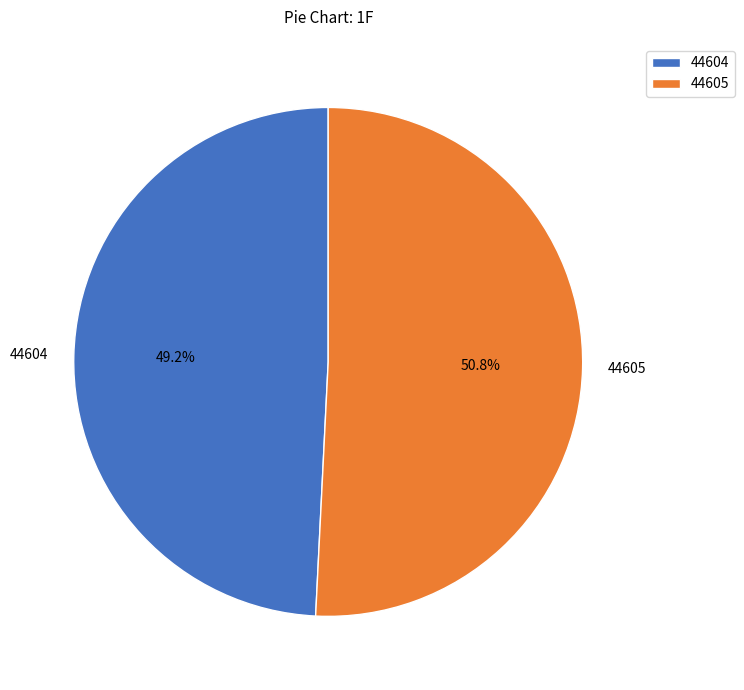

What is the ratio of the value at 44604 to the value at 44605?

1.0